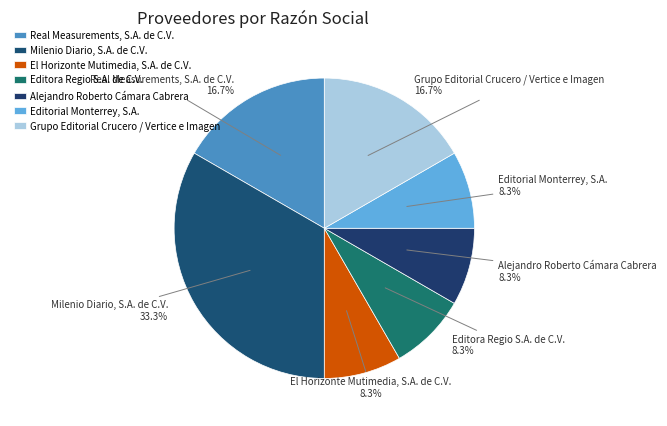

To the nearest percent, what is the combined percentage of Editora Regio S.A. de C.V. and Alejandro Roberto Cámara Cabrera?

17%